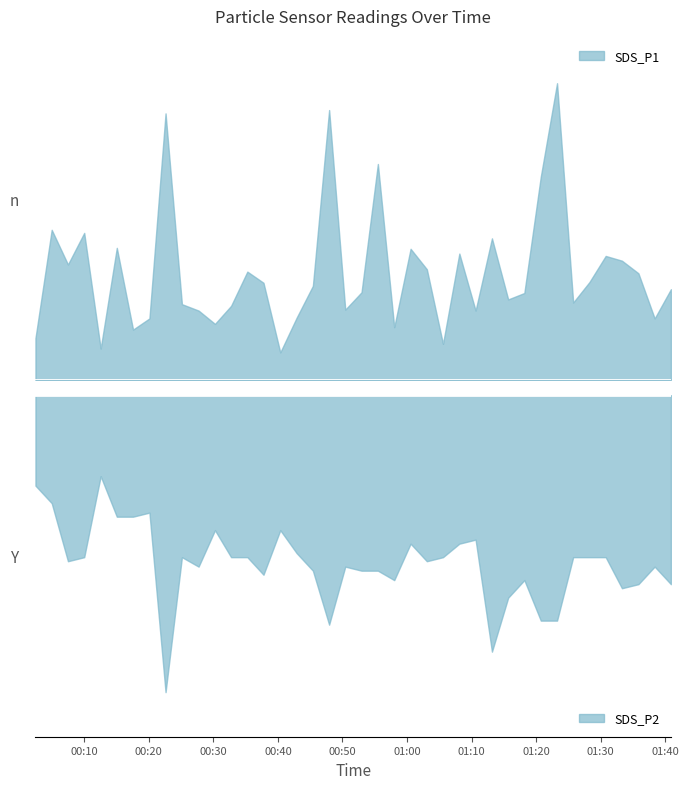

True or false: SDS_P1 and SDS_P2 intersect in this chart.

False